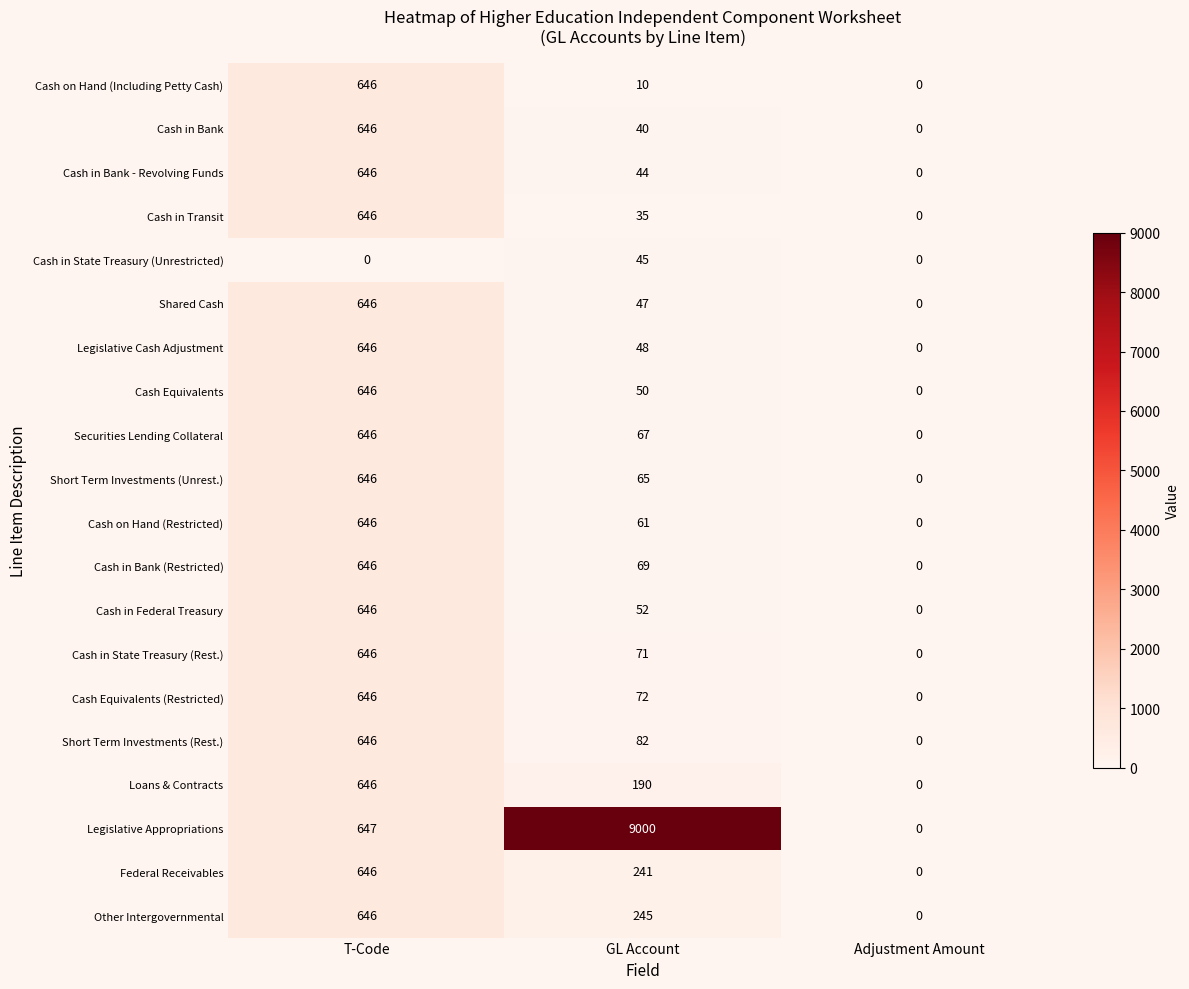

Where is Short Term Investments (Rest.) nearest to the value 323?

GL Account